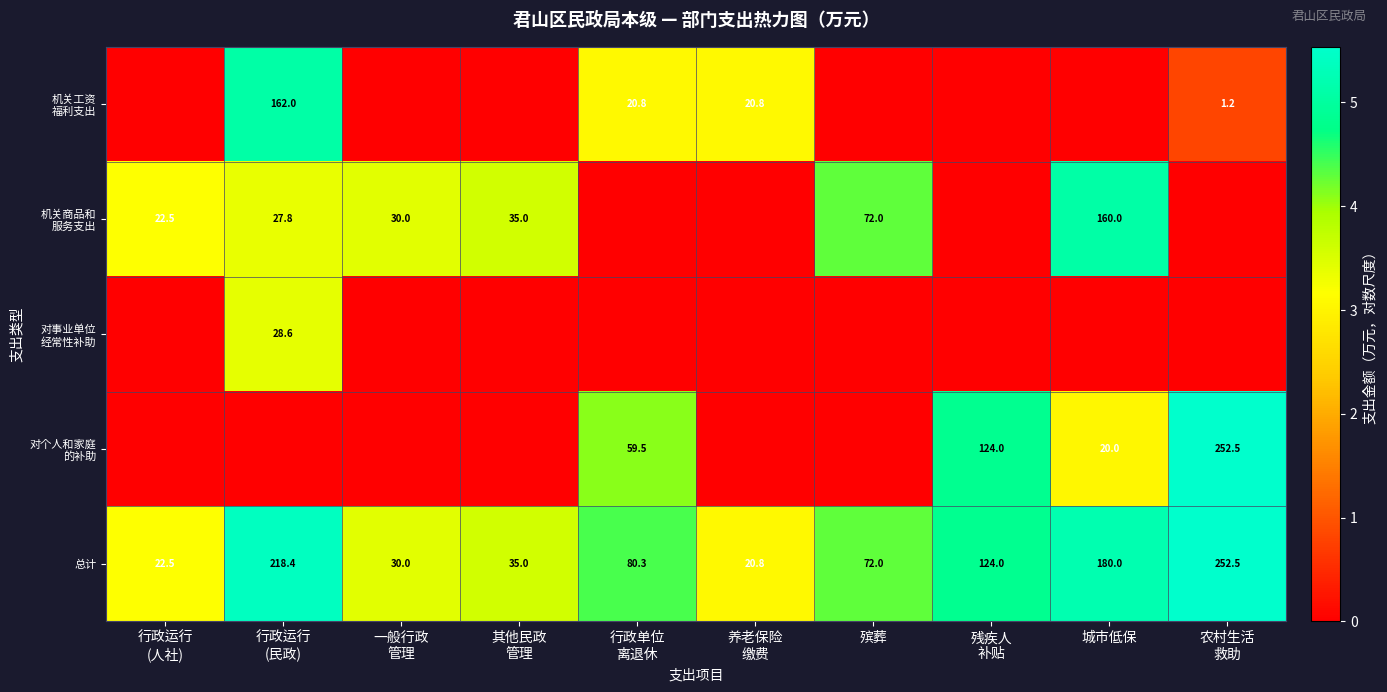

Count the 对事业单位 经常性补助 values in the range 0 to 1.

9